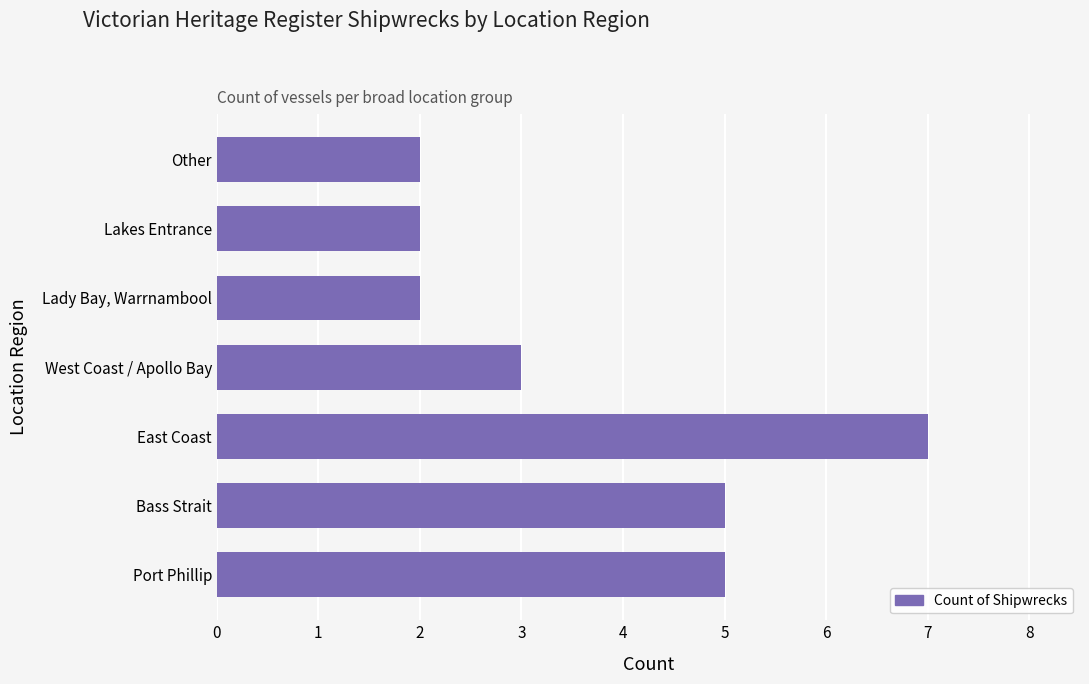

Count the number of categories in the chart.

7